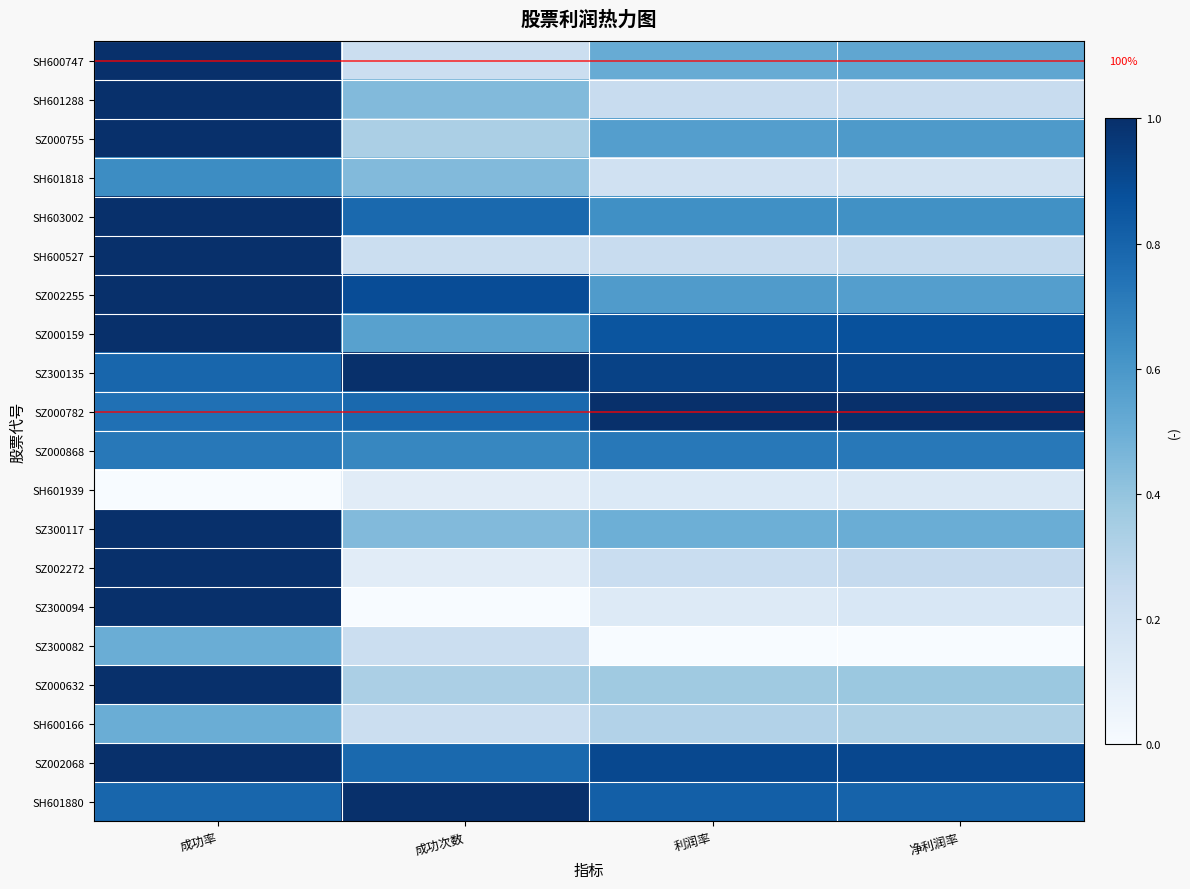

What is the difference between the maximum and minimum values in the SH601939 series?

0.1